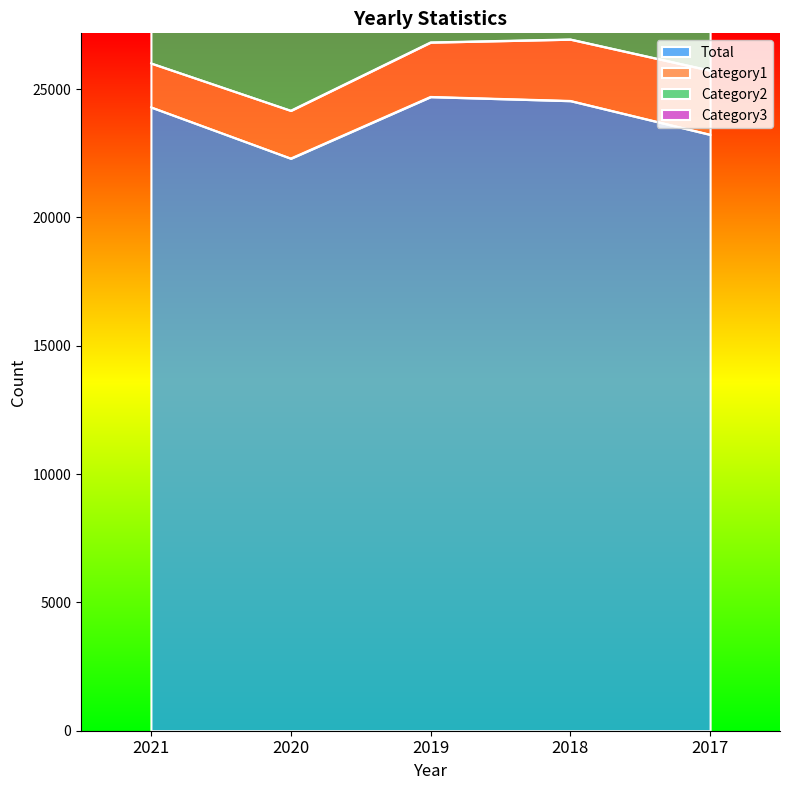

At 2020, list the series in order from largest to smallest.

Total, Category3, Category2, Category1